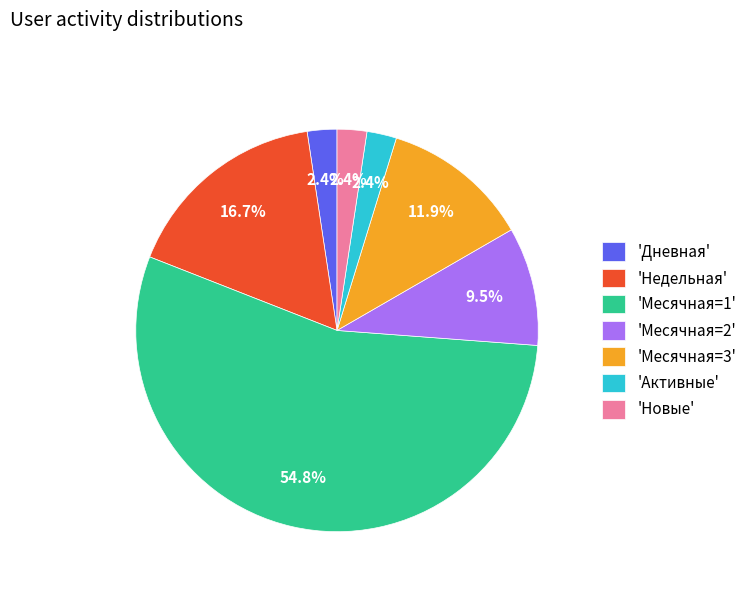

What is the total percentage of 'Месячная=2' and 'Дневная'?

11.9%